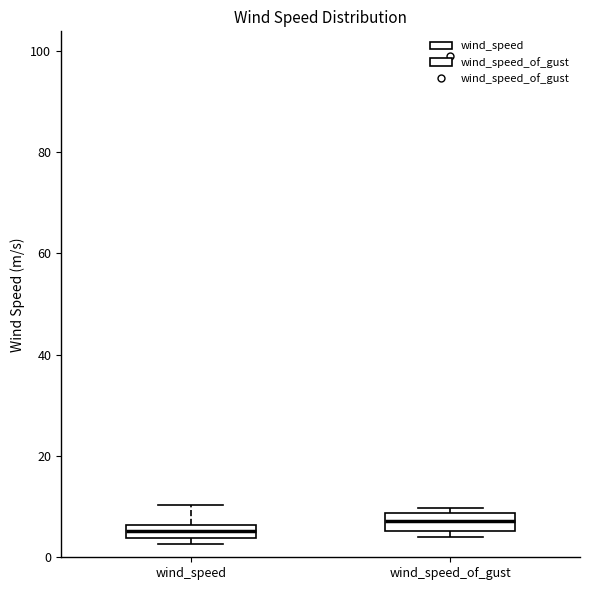

Where is the lower edge of the box for wind_speed on the y-axis? The values are not printed on the chart, so give them approximately, as read against the axis.

4